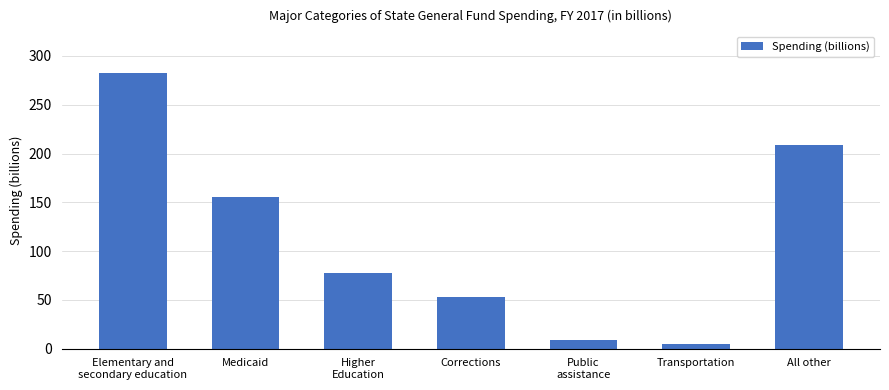

Reading right to left, list all the values displayed in this chart.

208.7	5.3	8.5	53.4	78.0	155.8	282.7